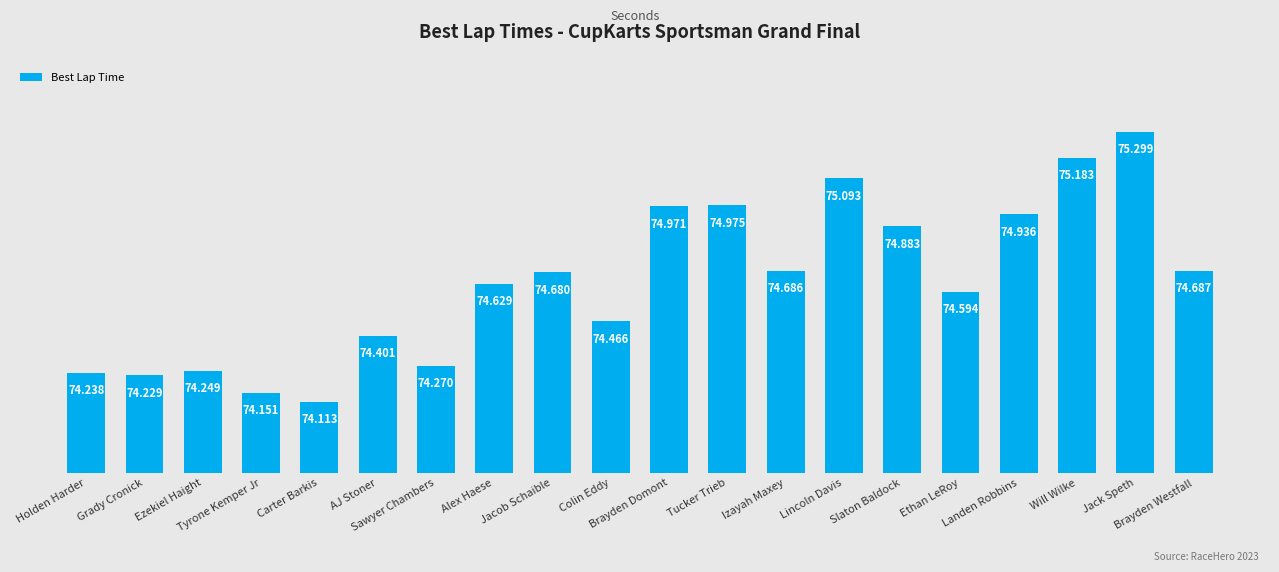

What position from the right is Will Wilke?

3